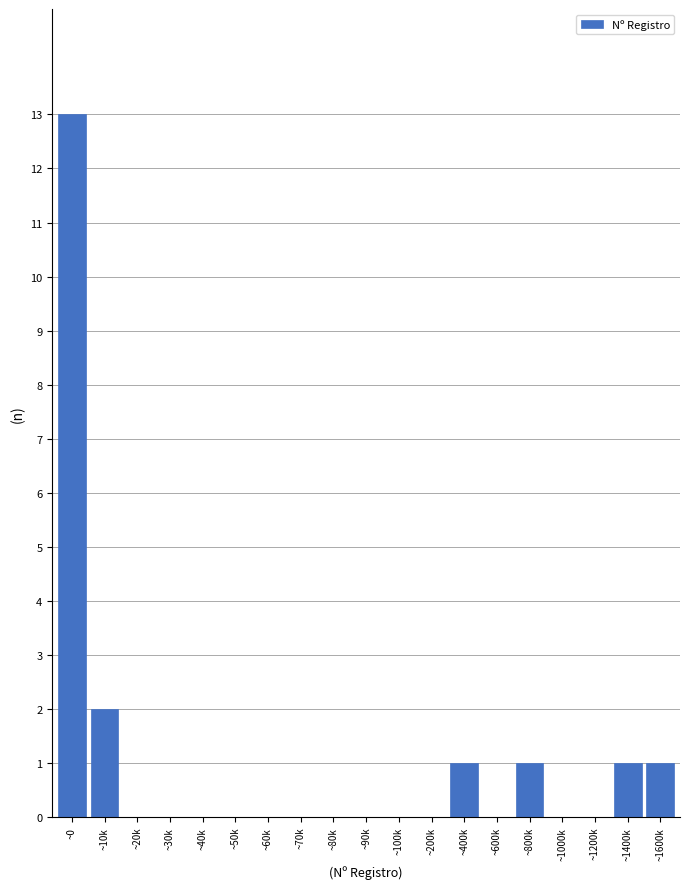

Reading right to left, what are all the values shown in this chart?

~1600k=1	~1400k=1	~1200k=0	~1000k=0	~800k=1	~600k=0	~400k=1	~200k=0	~100k=0	~90k=0	~80k=0	~70k=0	~60k=0	~50k=0	~40k=0	~30k=0	~20k=0	~10k=2	~0=13